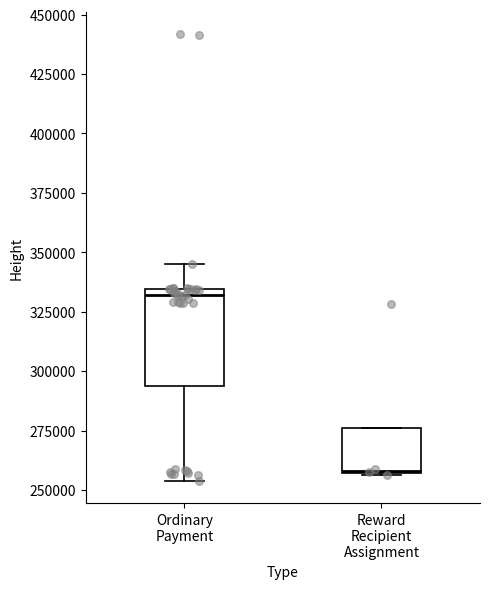

Which box's median line is the highest?

Ordinary Payment